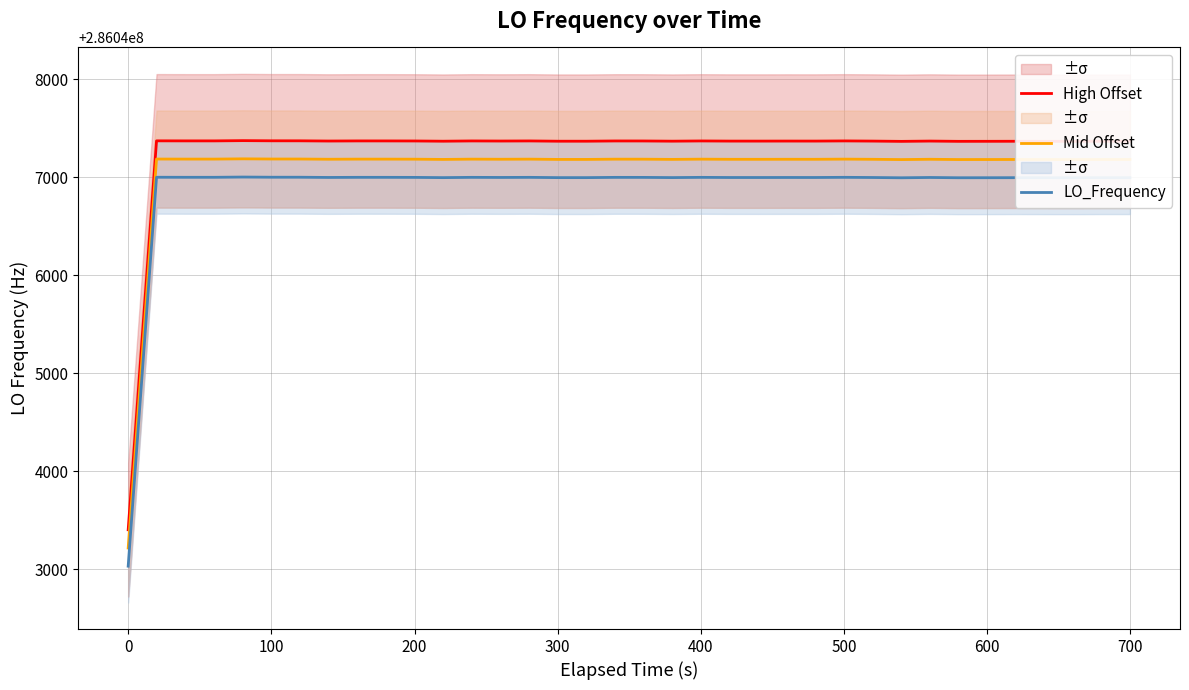

Does the chart have visible grid lines?

Yes